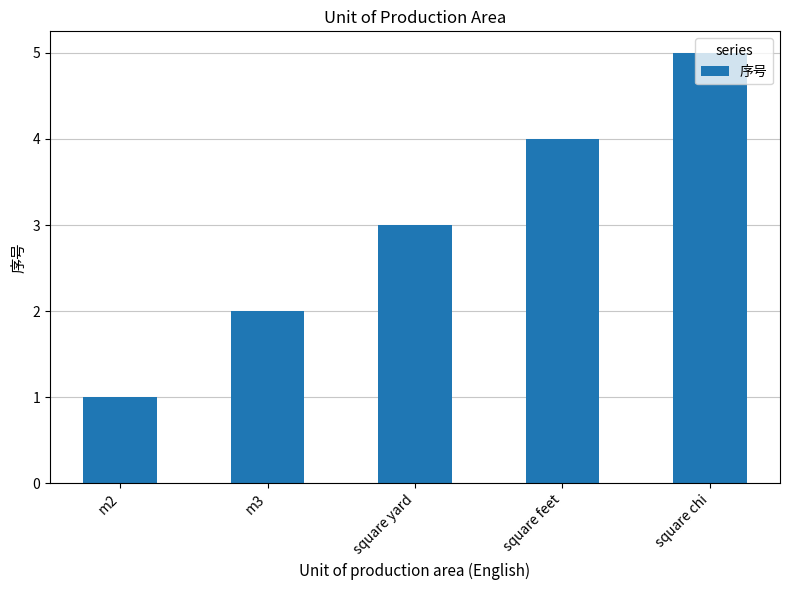

Reading left to right, list all the values displayed in this chart.

m2=1	m3=2	square yard=3	square feet=4	square chi=5